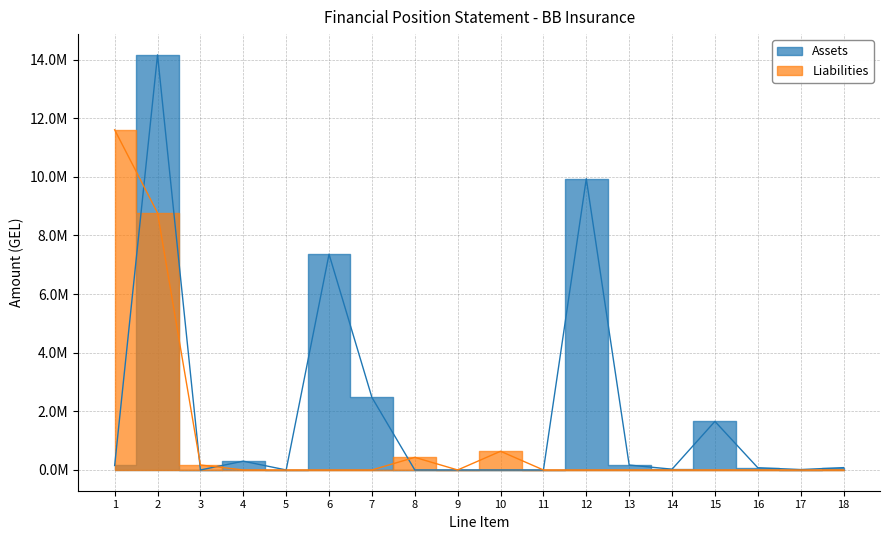

What is the value of the Assets point at the 13th from the left?

168161.7